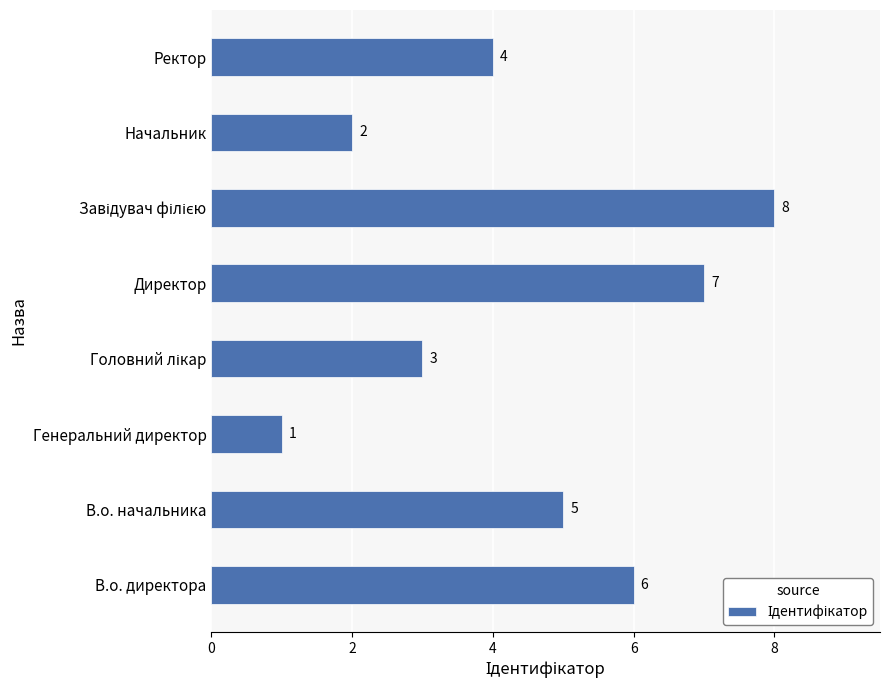

Which has a higher value, В.о. директора or Директор?

Директор